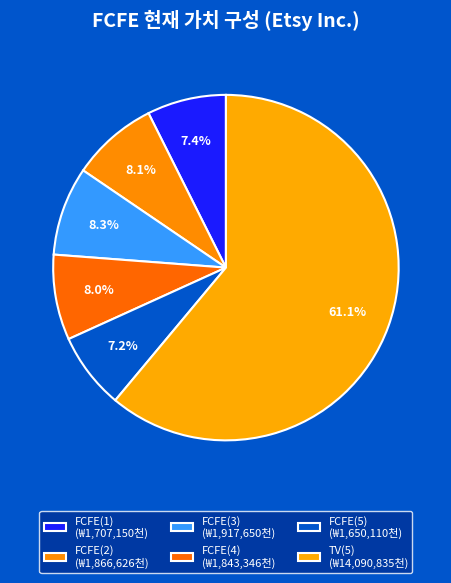

How many segments does this pie chart have?

6